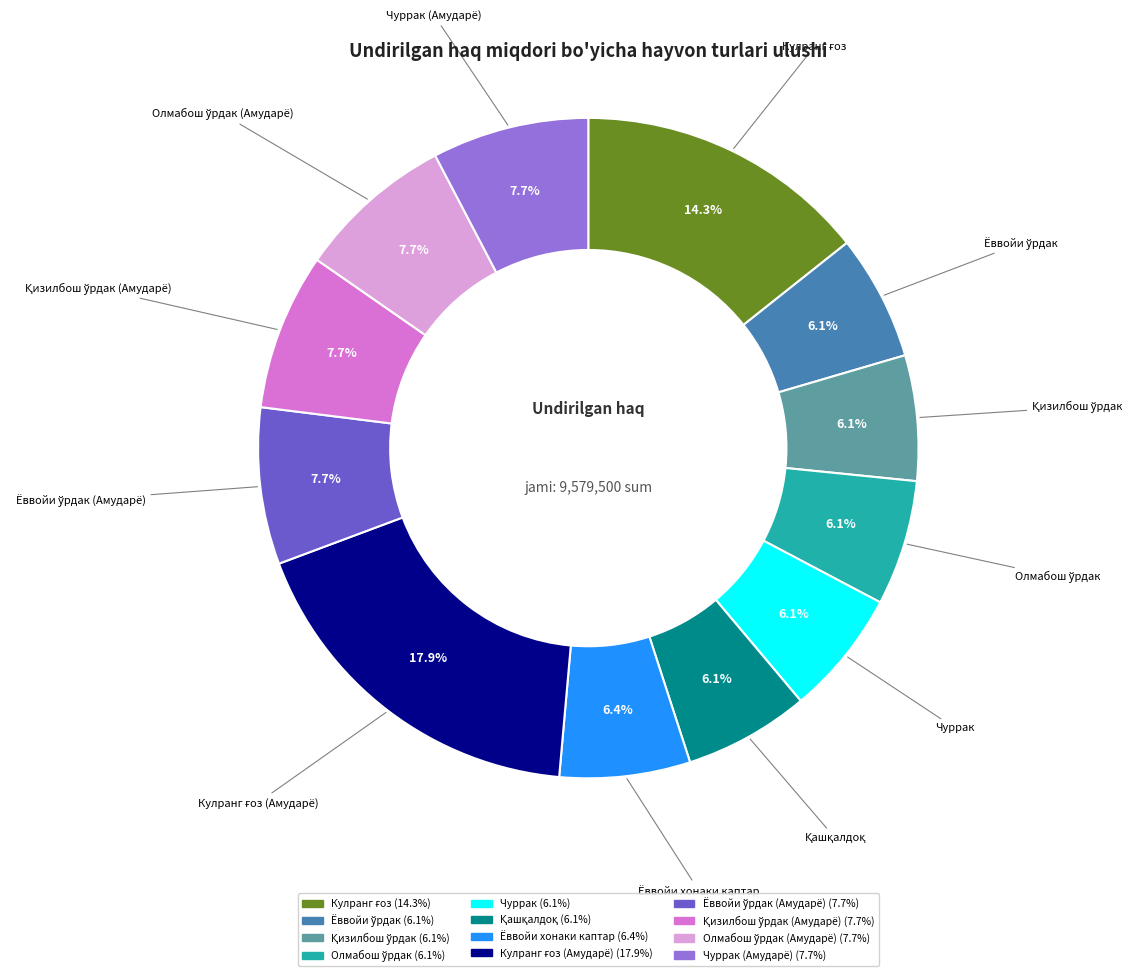

Is there any slice that represents more than half of the pie?

No